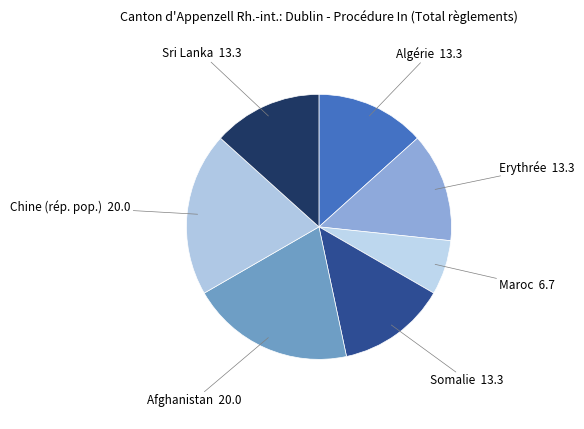

True or false: Maroc accounts for 7% of the total.

True